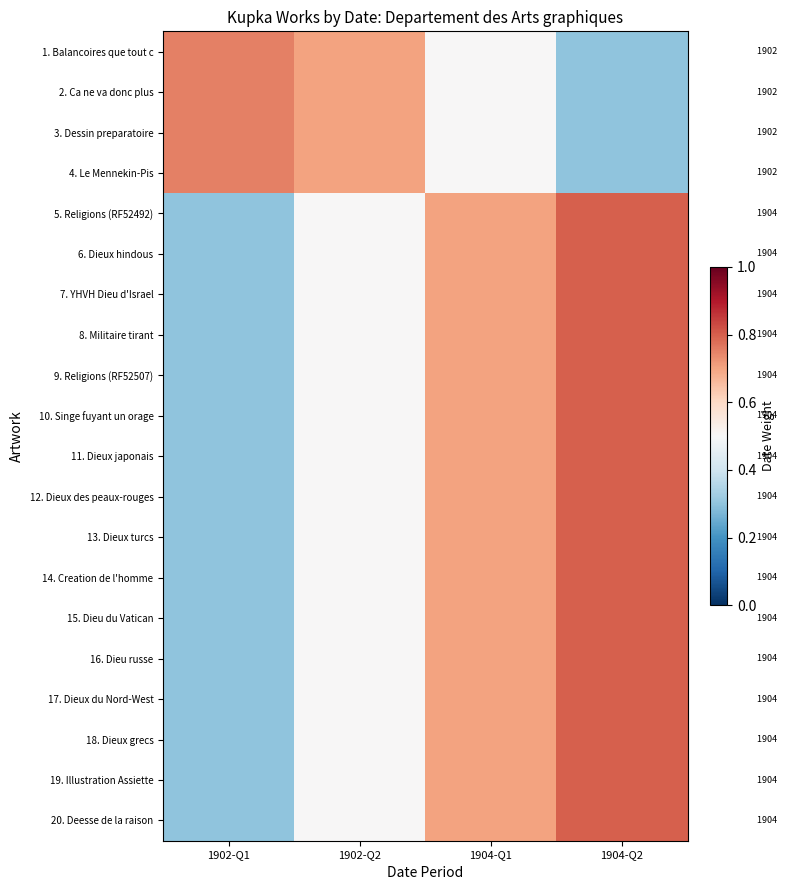

Where is 7. YHVH Dieu d'Israel nearest to the value 0?

1902-Q1